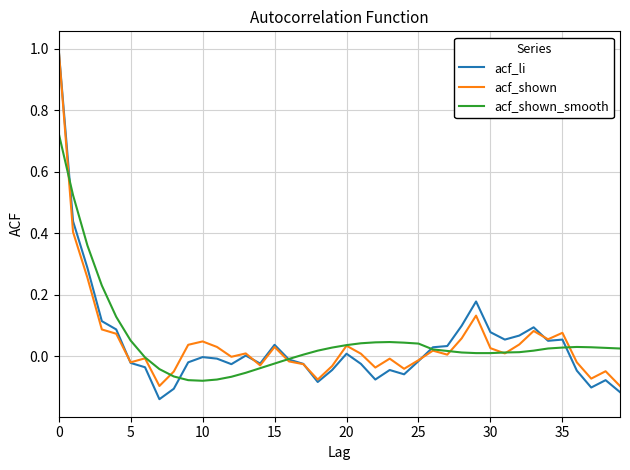

Which series has the largest range (max minus min)?

acf_li